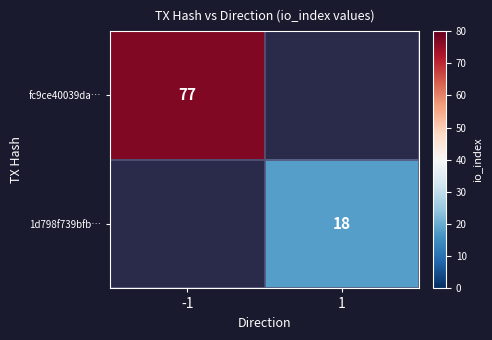

Count the number of categories in the chart.

2